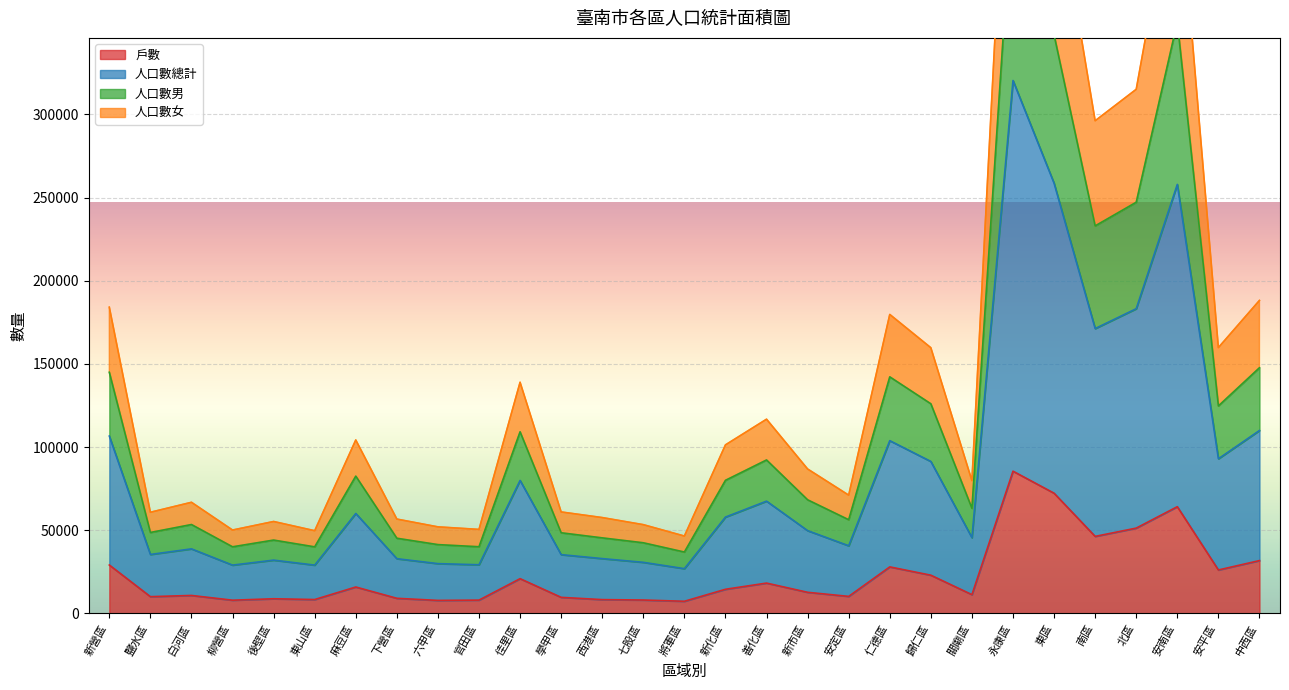

The value of 戶數 at 將軍區 is 7278. True or false?

True